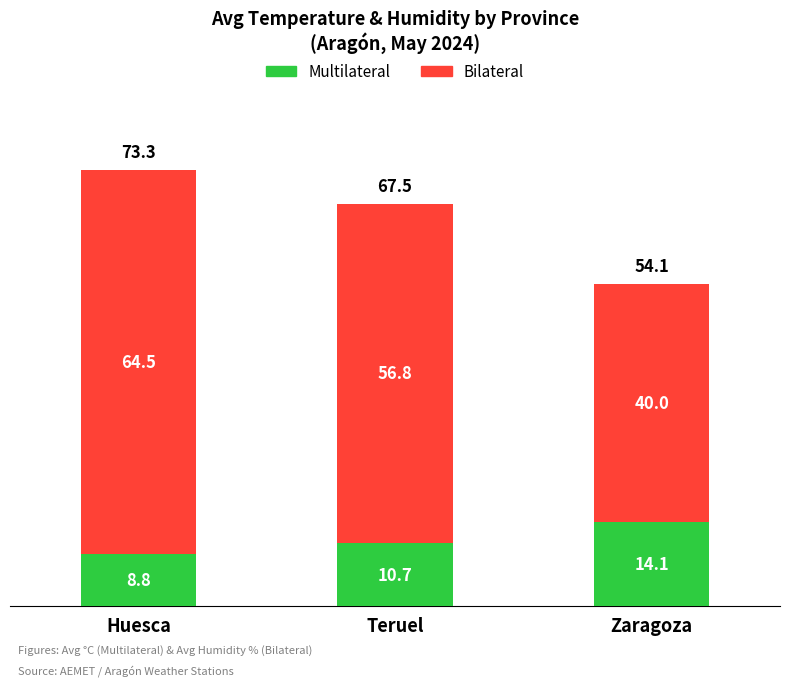

True or false: Multilateral has a value of 8.8 at Huesca.

True